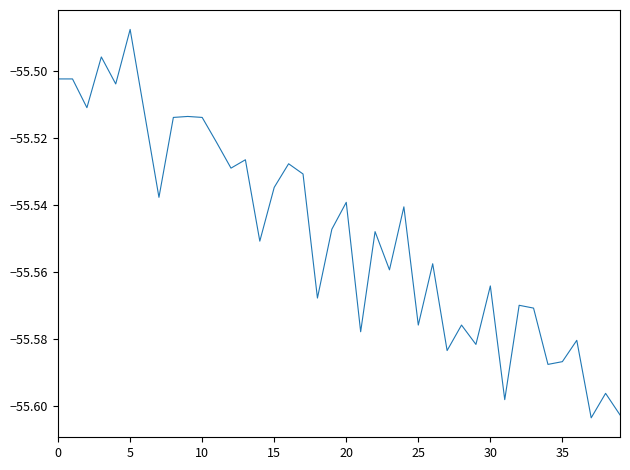

What is the average value?

-55.5